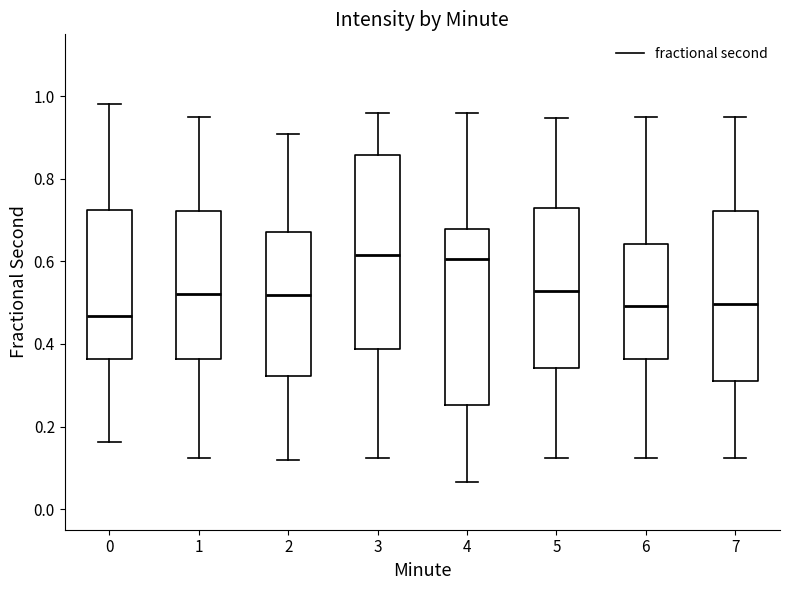

Reading left to right, read every box against the y-axis: the position of its median line, the range the box covers, and the ends of its whiskers. The values are not printed on the chart, so give them approximately, as read against the axis.

0: median 0.46, box 0.36 to 0.72, whiskers 0.16 to 0.98
1: median 0.52, box 0.36 to 0.72, whiskers 0.12 to 0.94
2: median 0.52, box 0.32 to 0.68, whiskers 0.12 to 0.90
3: median 0.62, box 0.38 to 0.86, whiskers 0.12 to 0.96
4: median 0.60, box 0.26 to 0.68, whiskers 0.06 to 0.96
5: median 0.52, box 0.34 to 0.72, whiskers 0.12 to 0.94
6: median 0.50, box 0.36 to 0.64, whiskers 0.12 to 0.94
7: median 0.50, box 0.30 to 0.72, whiskers 0.12 to 0.94